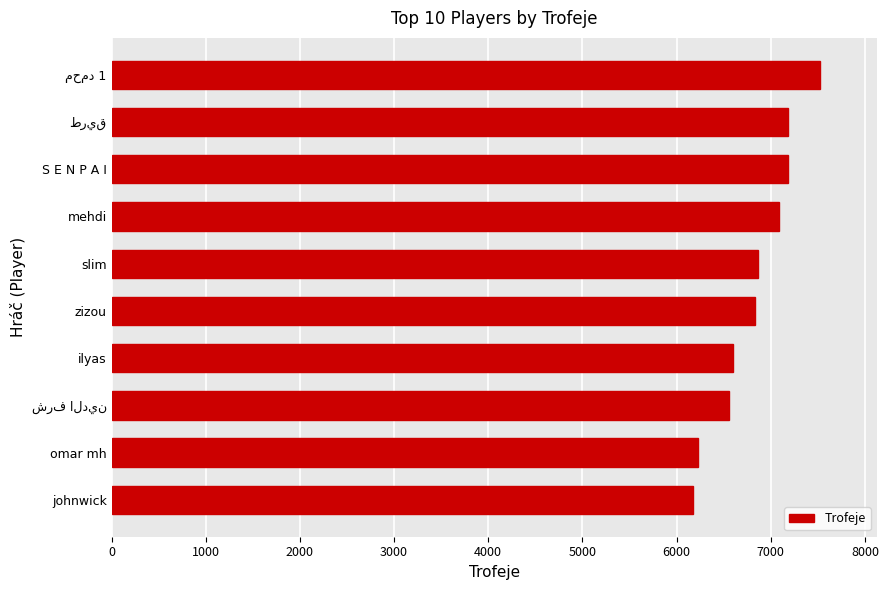

What is the ratio of the value at ilyas to the value at omar mh?

1.1